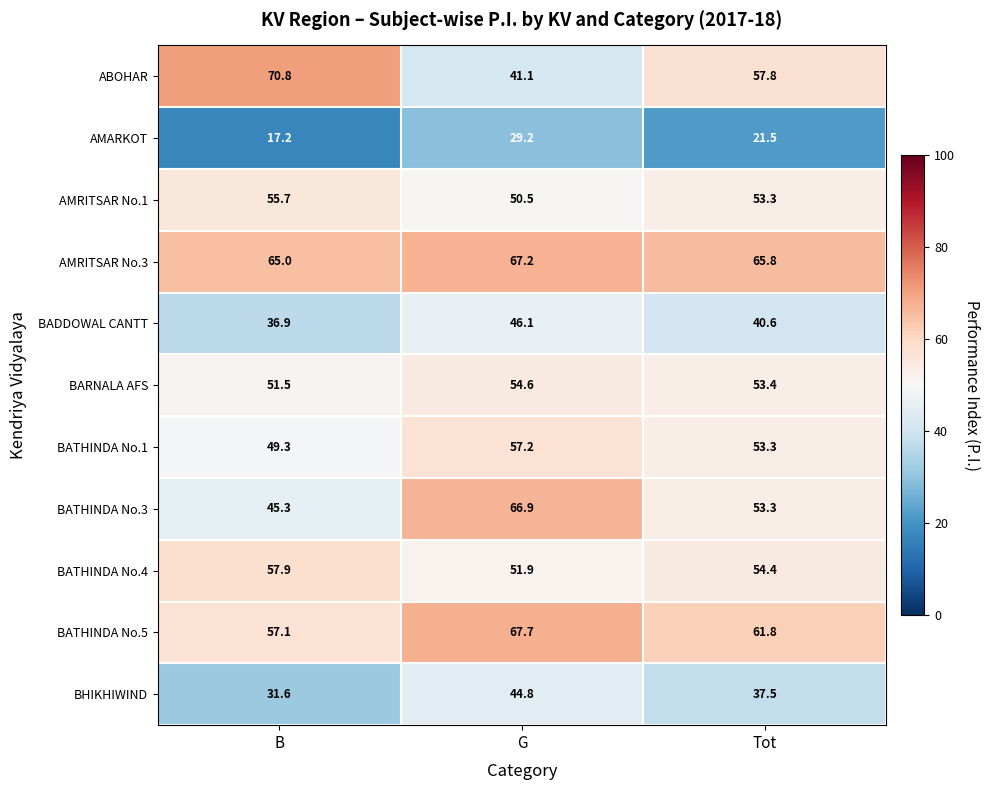

Rank the series by their maximum value, from lowest to highest.

AMARKOT, BHIKHIWIND, BADDOWAL CANTT, BARNALA AFS, AMRITSAR No.1, BATHINDA No.1, BATHINDA No.4, BATHINDA No.3, AMRITSAR No.3, BATHINDA No.5, ABOHAR